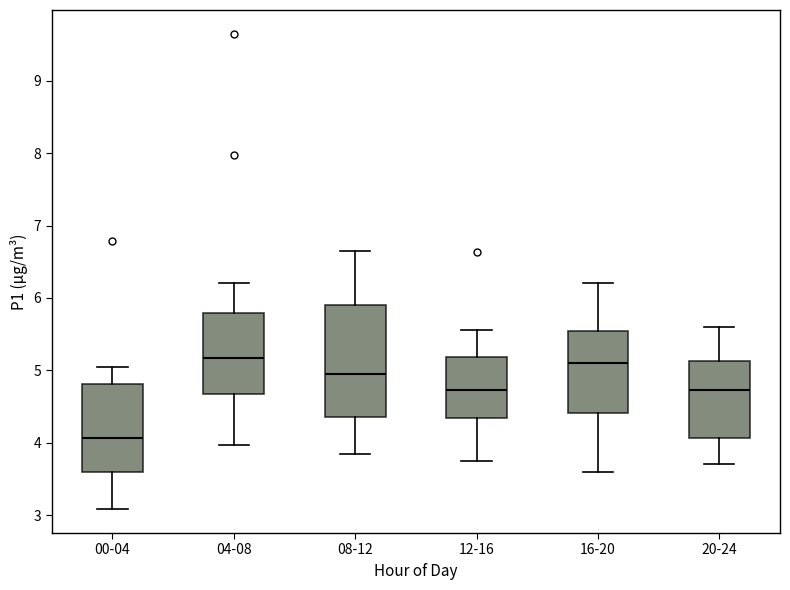

Comparing the boxes themselves (not the whiskers), which one is the tallest?

08-12